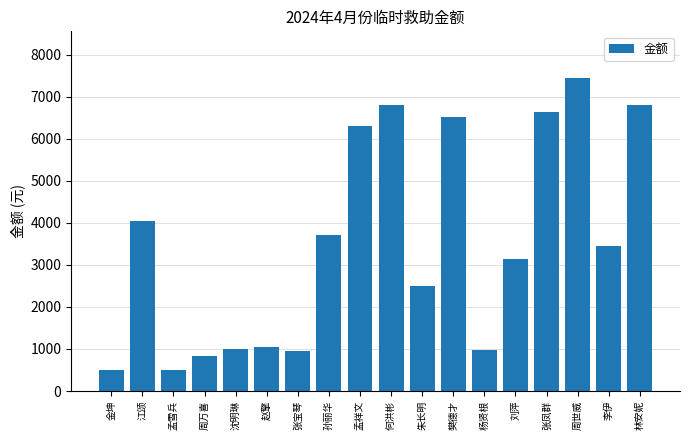

Which has a higher value, 林安妮 or 朱长明?

林安妮